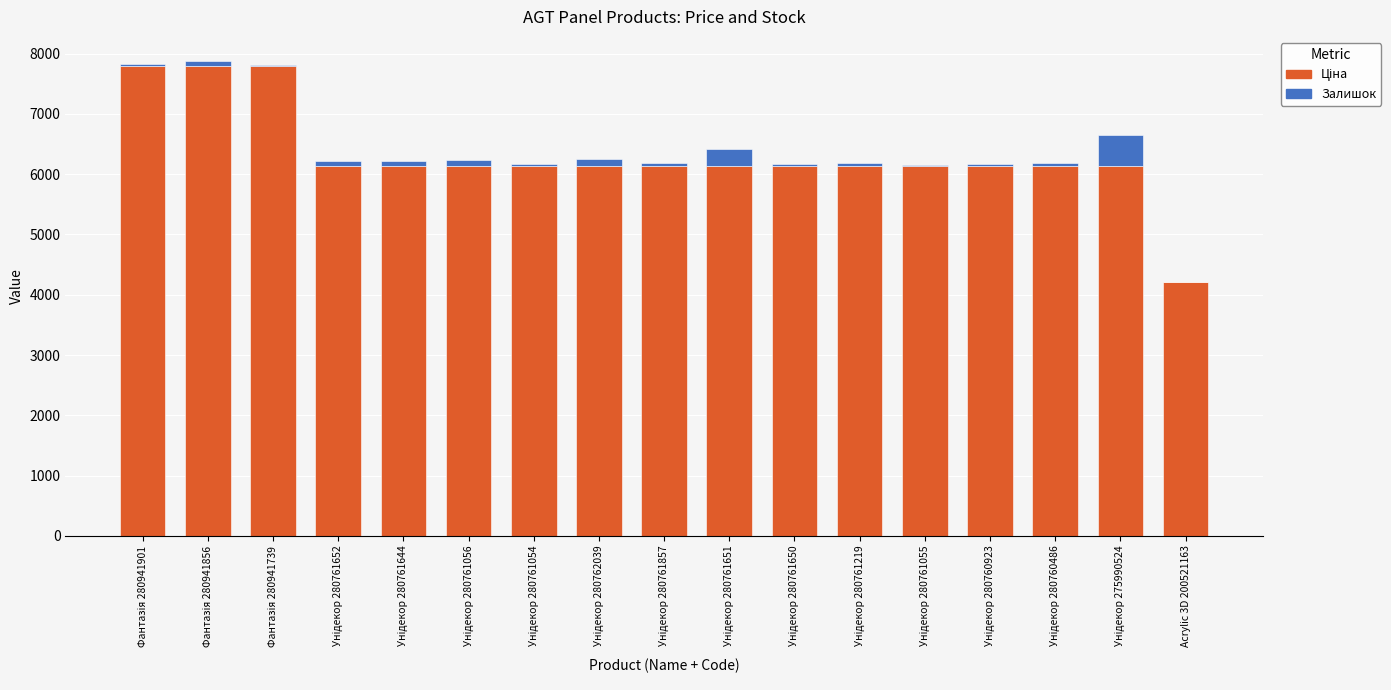

Read the Залишок value at Унідекор 280761055.

8.0